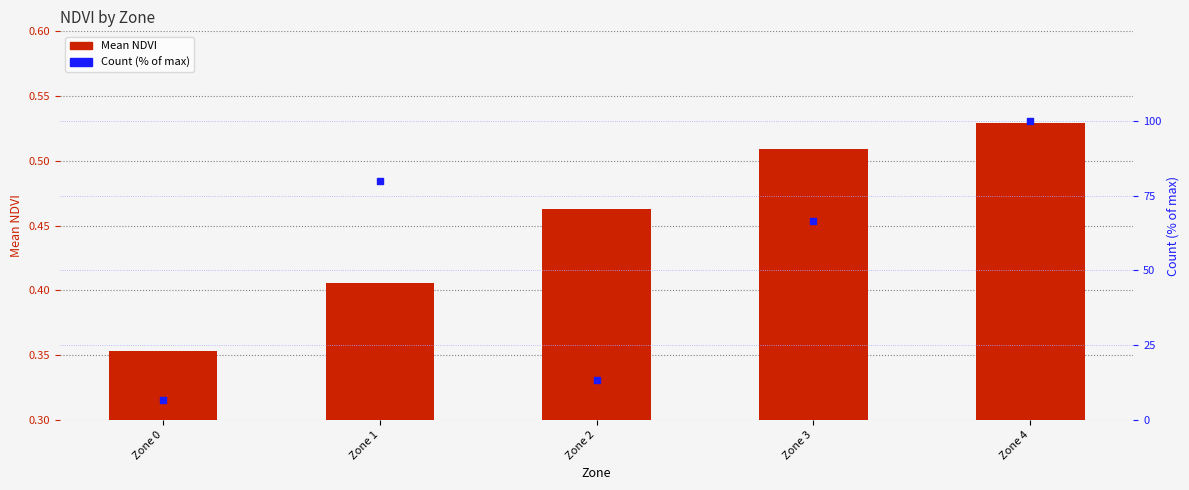

What is the total value across all series at Zone 0?

7.0